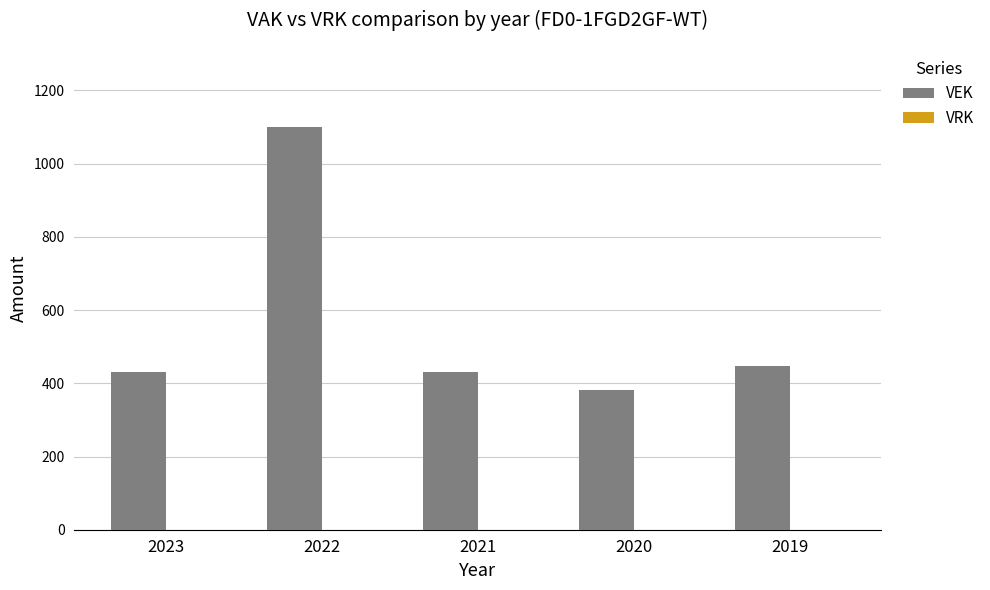

Reading left to right, what are all the values shown in this chart?

432	1099	432	382	446